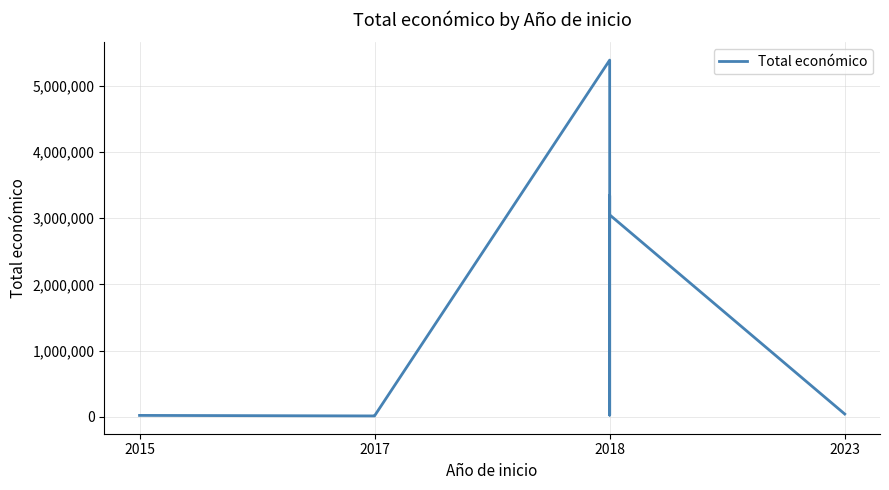

At which category does the chart reach its minimum across all series?

2017